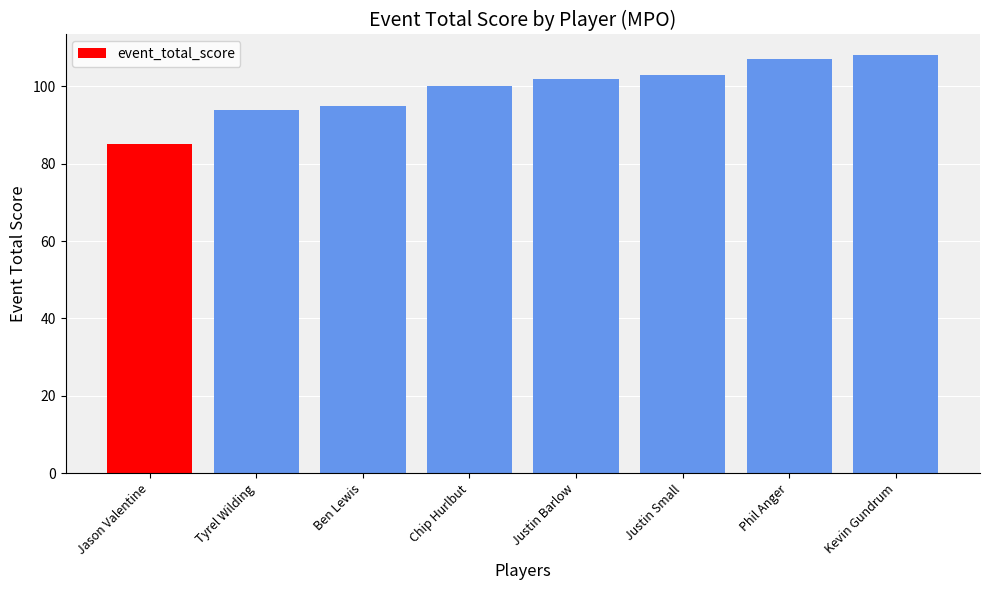

Which has a higher value, Phil Anger or Jason Valentine?

Phil Anger